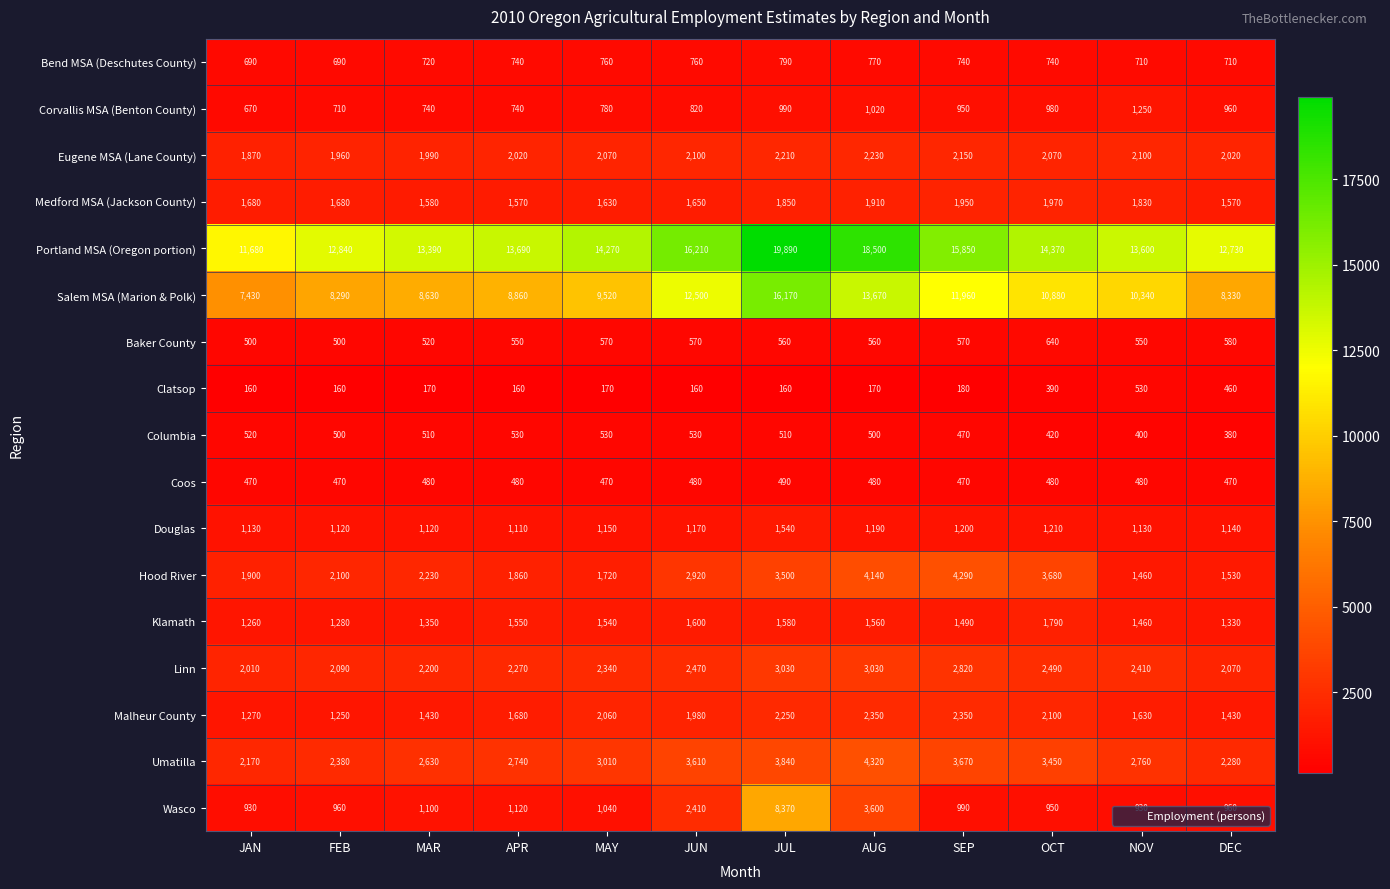

Count the number of data series in this chart.

17